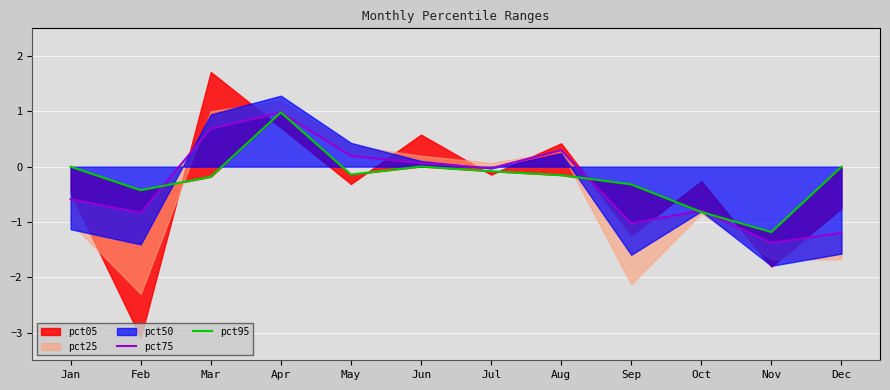

Is it true that pct75 equals -1.0 at Jan?

False